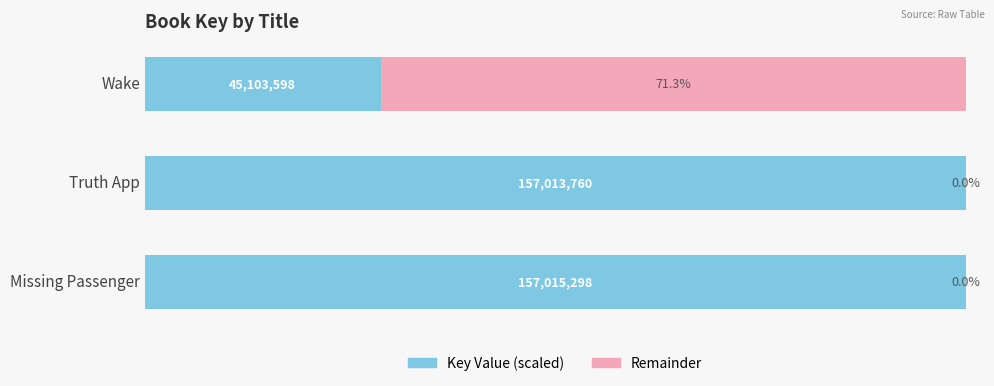

What is the spread (max minus min) of values at Truth App?

100.0